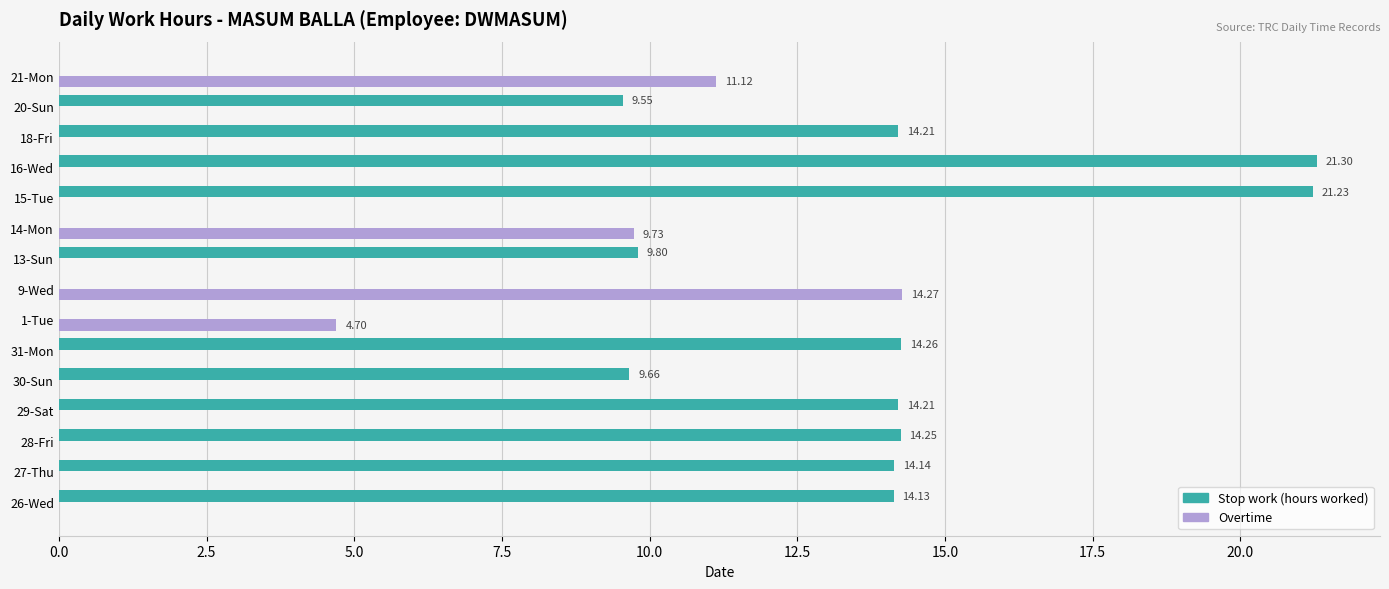

What is the sum of the Stop work (hours worked) values at 31-Mon and 26-Wed?

28.4